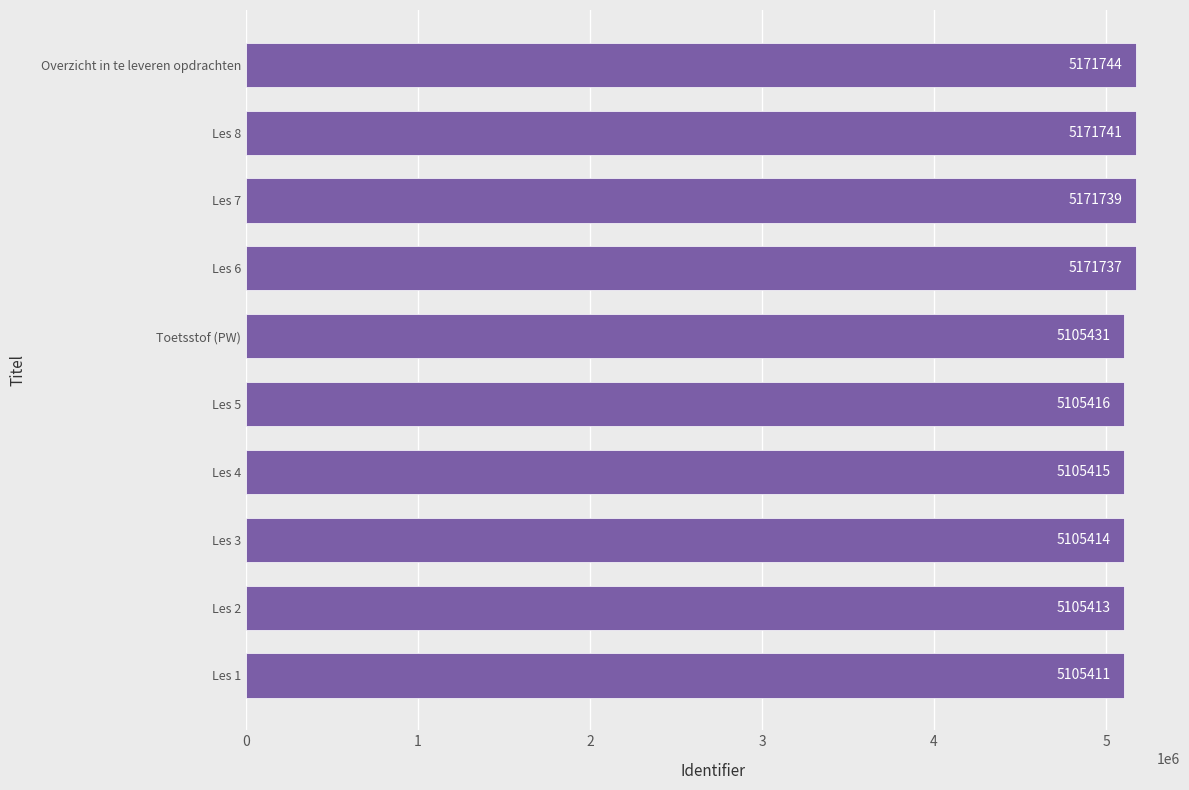

What is the difference between the second highest and minimum values?

66330